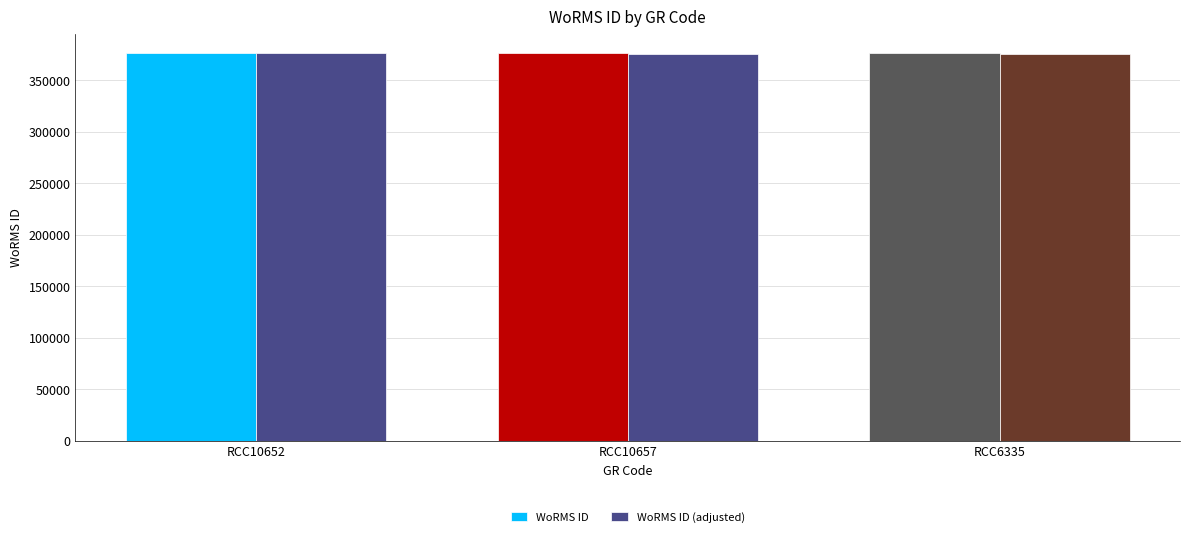

What is the lowest value of the WoRMS ID (adjusted) series?

375374